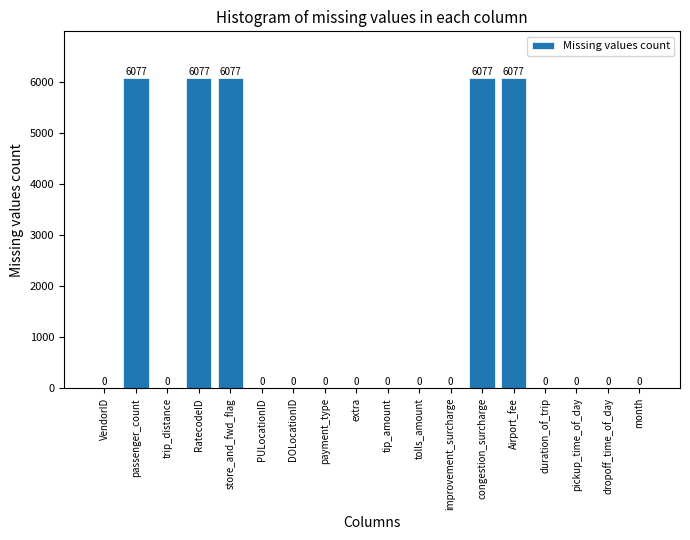

Reading left to right, extract all data points from this chart.

VendorID=0	passenger_count=6077	trip_distance=0	RatecodeID=6077	store_and_fwd_flag=6077	PULocationID=0	DOLocationID=0	payment_type=0	extra=0	tip_amount=0	tolls_amount=0	improvement_surcharge=0	congestion_surcharge=6077	Airport_fee=6077	duration_of_trip=0	pickup_time_of_day=0	dropoff_time_of_day=0	month=0